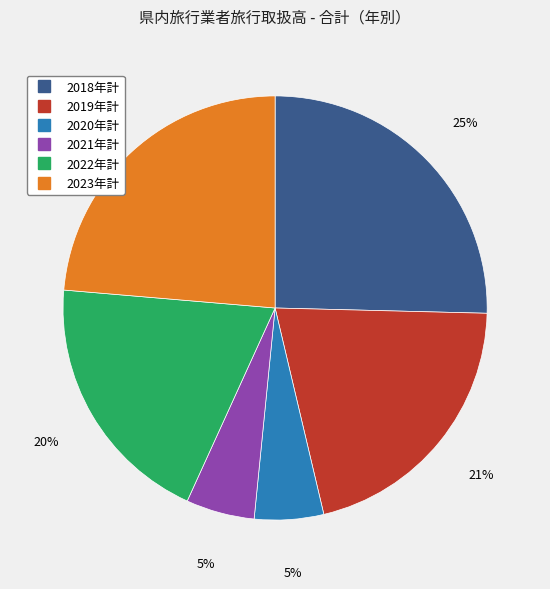

Do 2019年計 and 2021年計 together represent more than half of the pie?

No